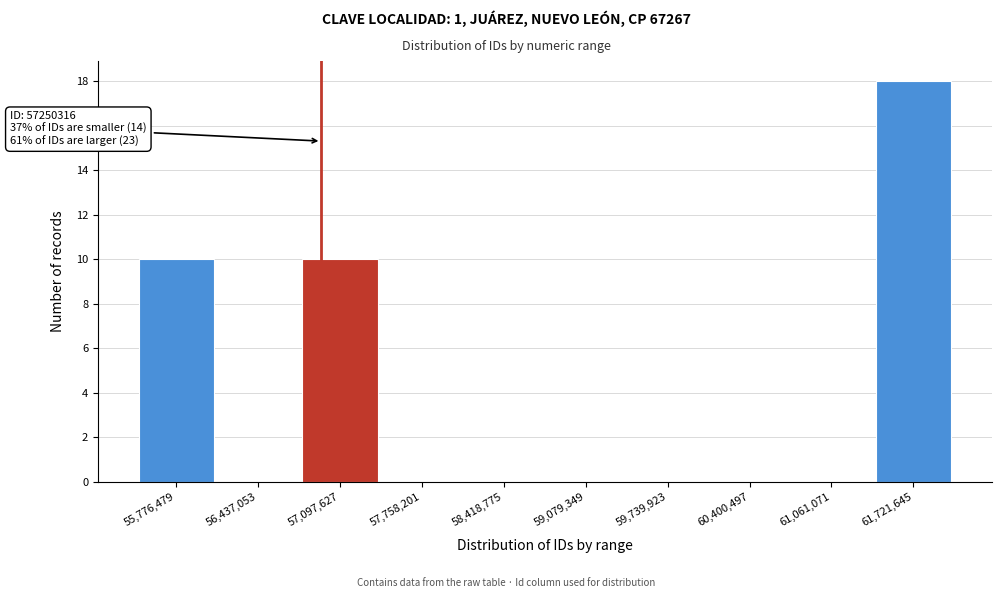

Reading left to right, what are all the values shown in this chart?

55,776,479=10	56,437,053=0	57,097,627=10	57,758,201=0	58,418,775=0	59,079,349=0	59,739,923=0	60,400,497=0	61,061,071=0	61,721,645=18